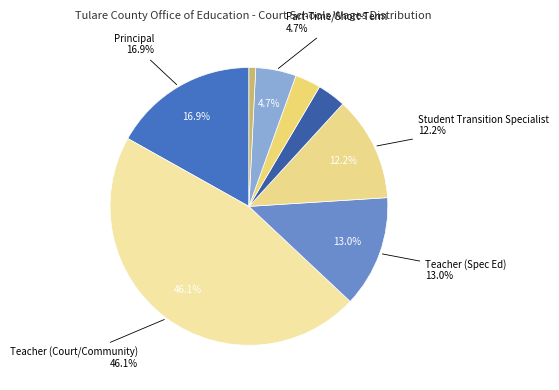

To the nearest percent, what percentage of the pie is Student Transition Specialist?

12%